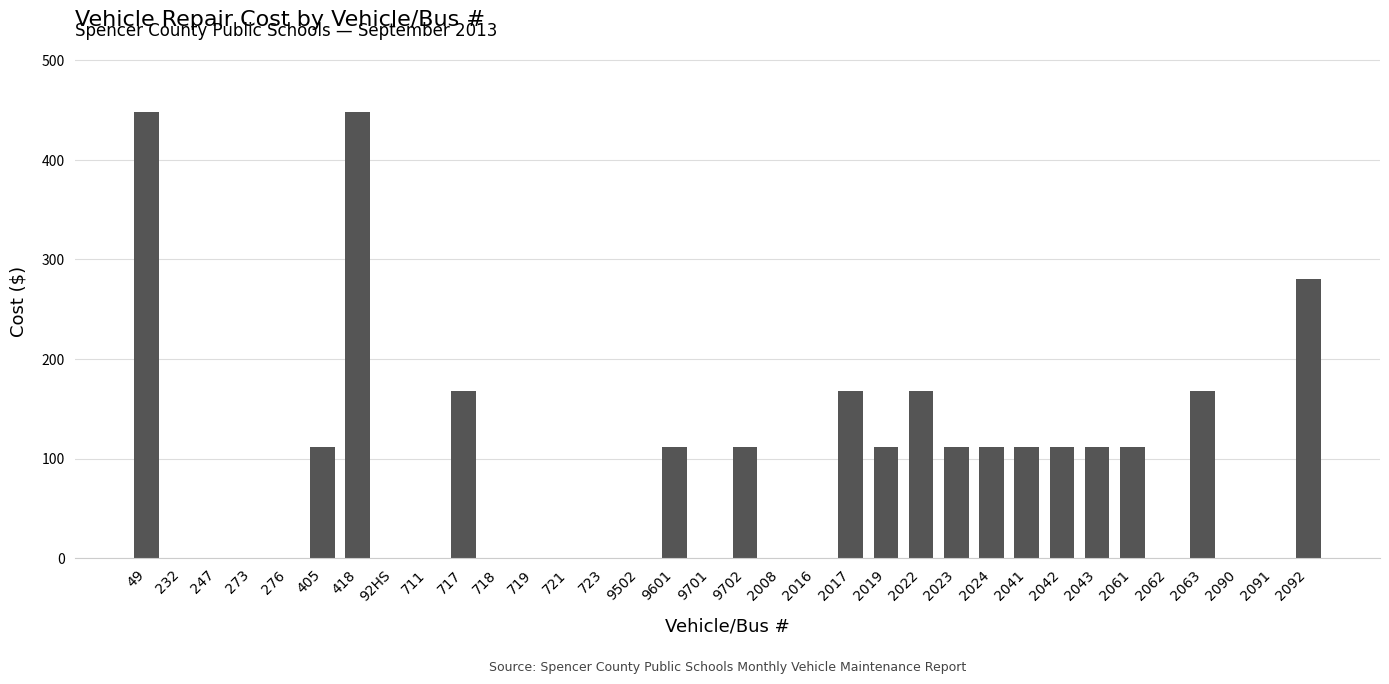

Which has a higher value, 2092 or 9701?

2092